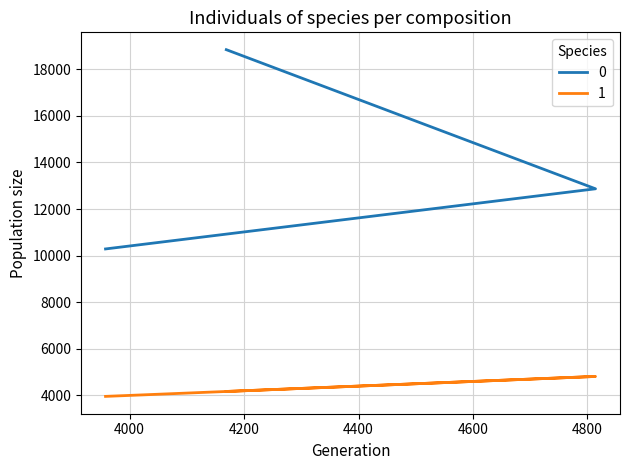

At which label does 0 first exceed 12869?

4169